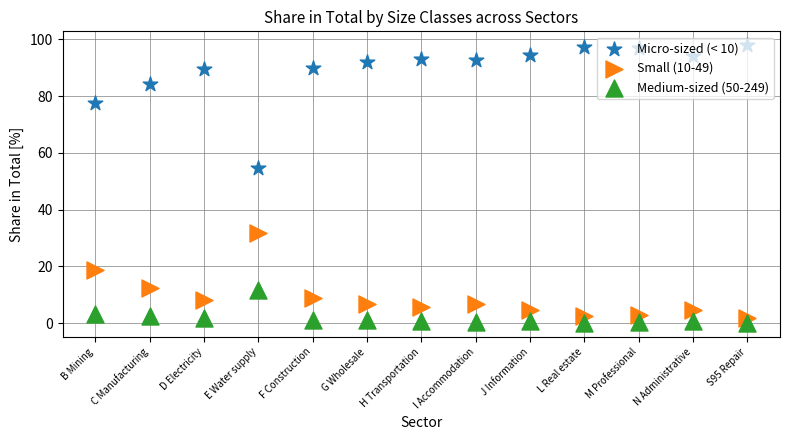

At which category is the sum across all series the highest?

I Accommodation